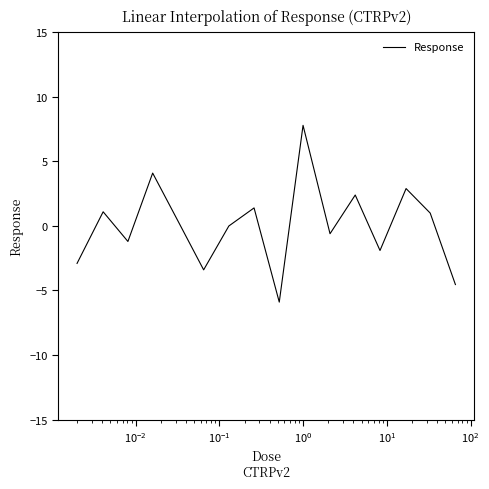

What is the difference between the maximum and minimum values?

13.7